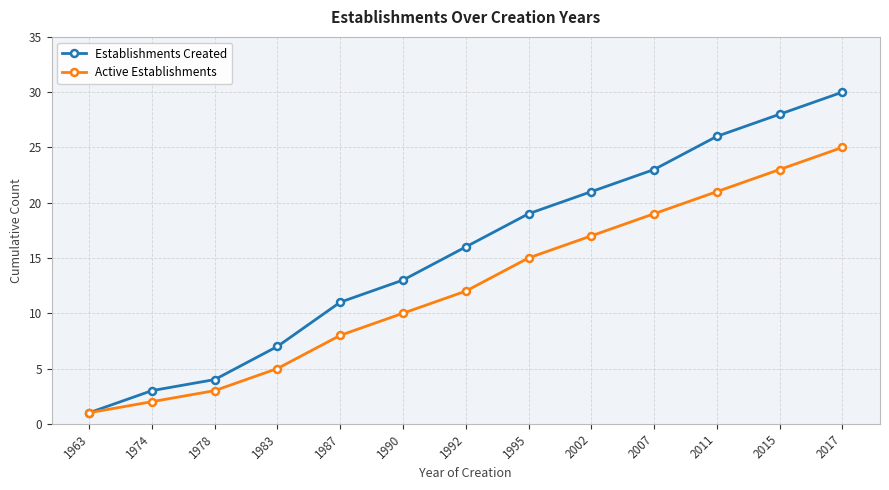

How many values in the Active Establishments series are below 12?

6